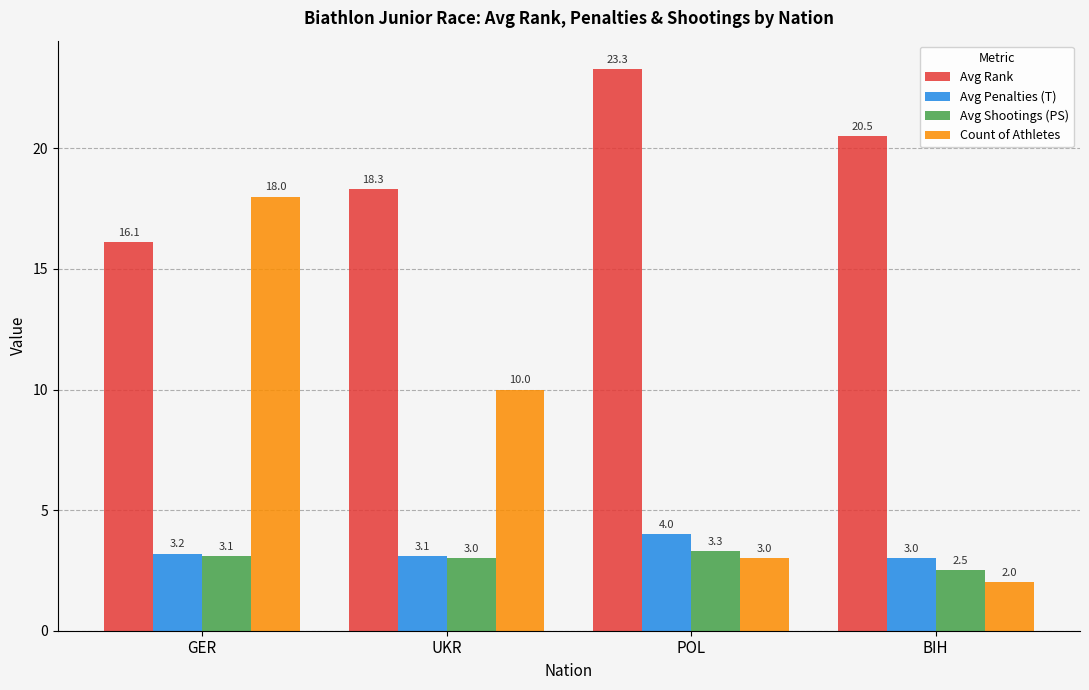

Which series has the widest spread of values?

Count of Athletes